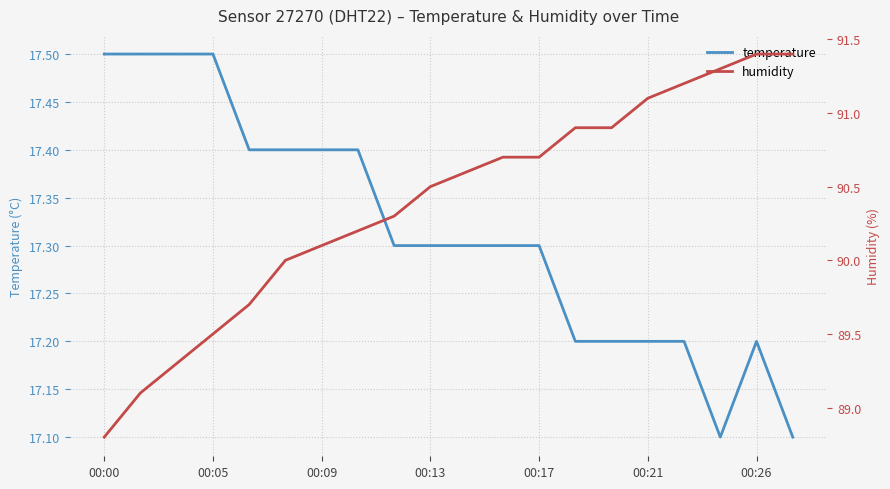

How many lines are shown in the chart?

2